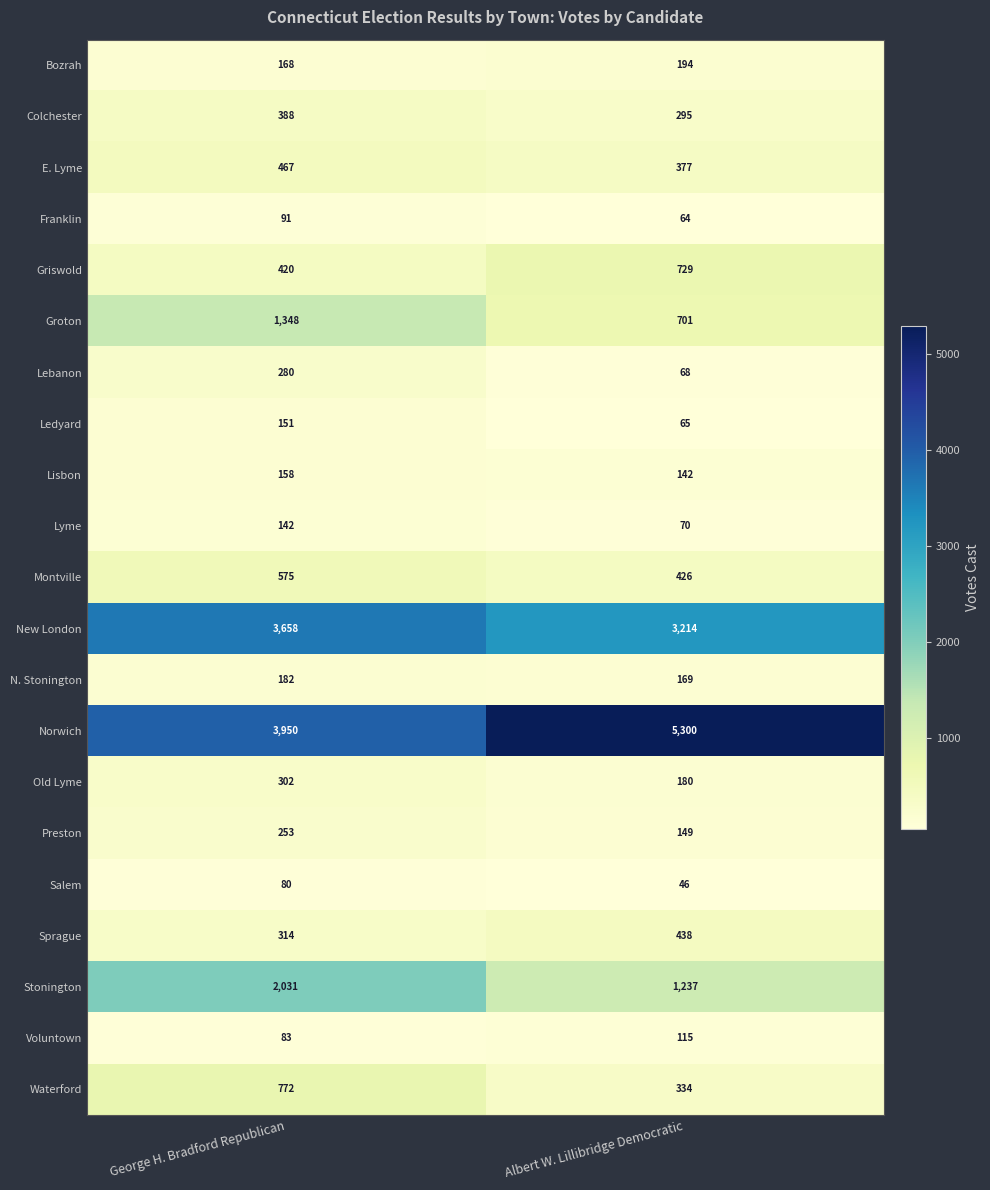

Which series has the largest total across all categories?

Norwich